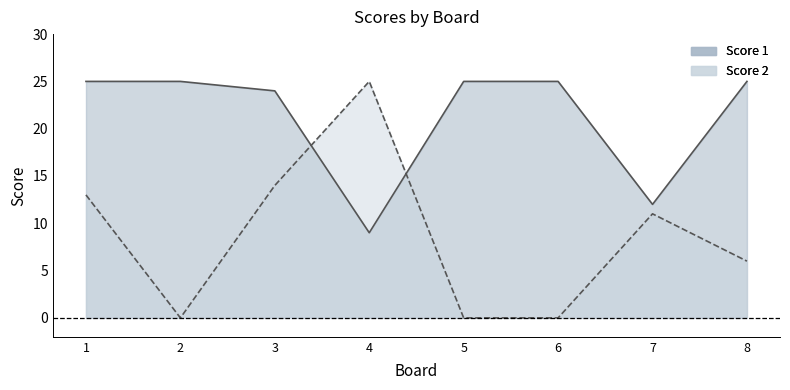

Reading right to left, what are all the values shown in this chart?

Score 1: 8=25	7=12	6=25	5=25	4=9	3=24	2=25	1=25
Score 2: 8=6	7=11	6=0	5=0	4=25	3=14	2=0	1=13